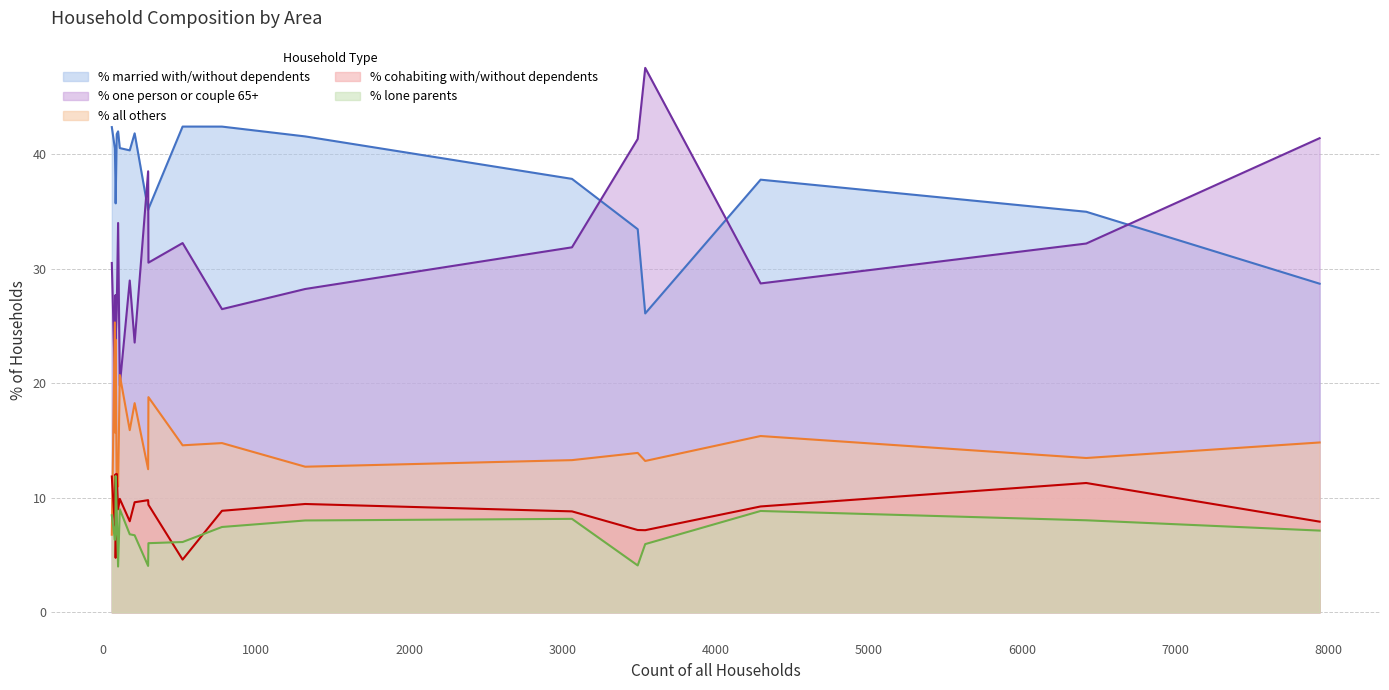

Count the number of data series in this chart.

5